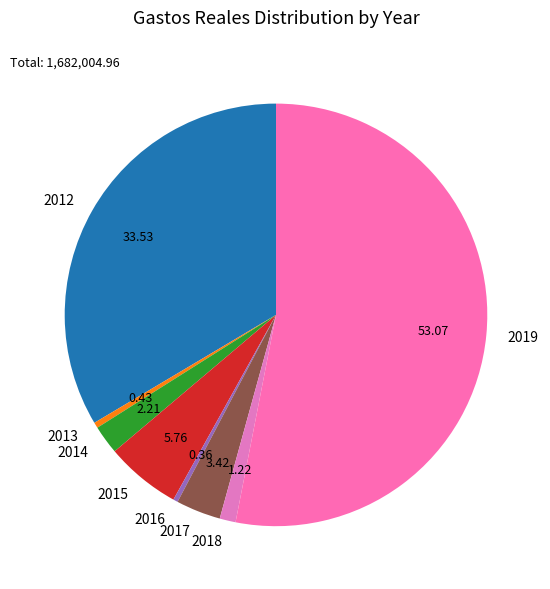

Is there a majority slice in this chart?

Yes